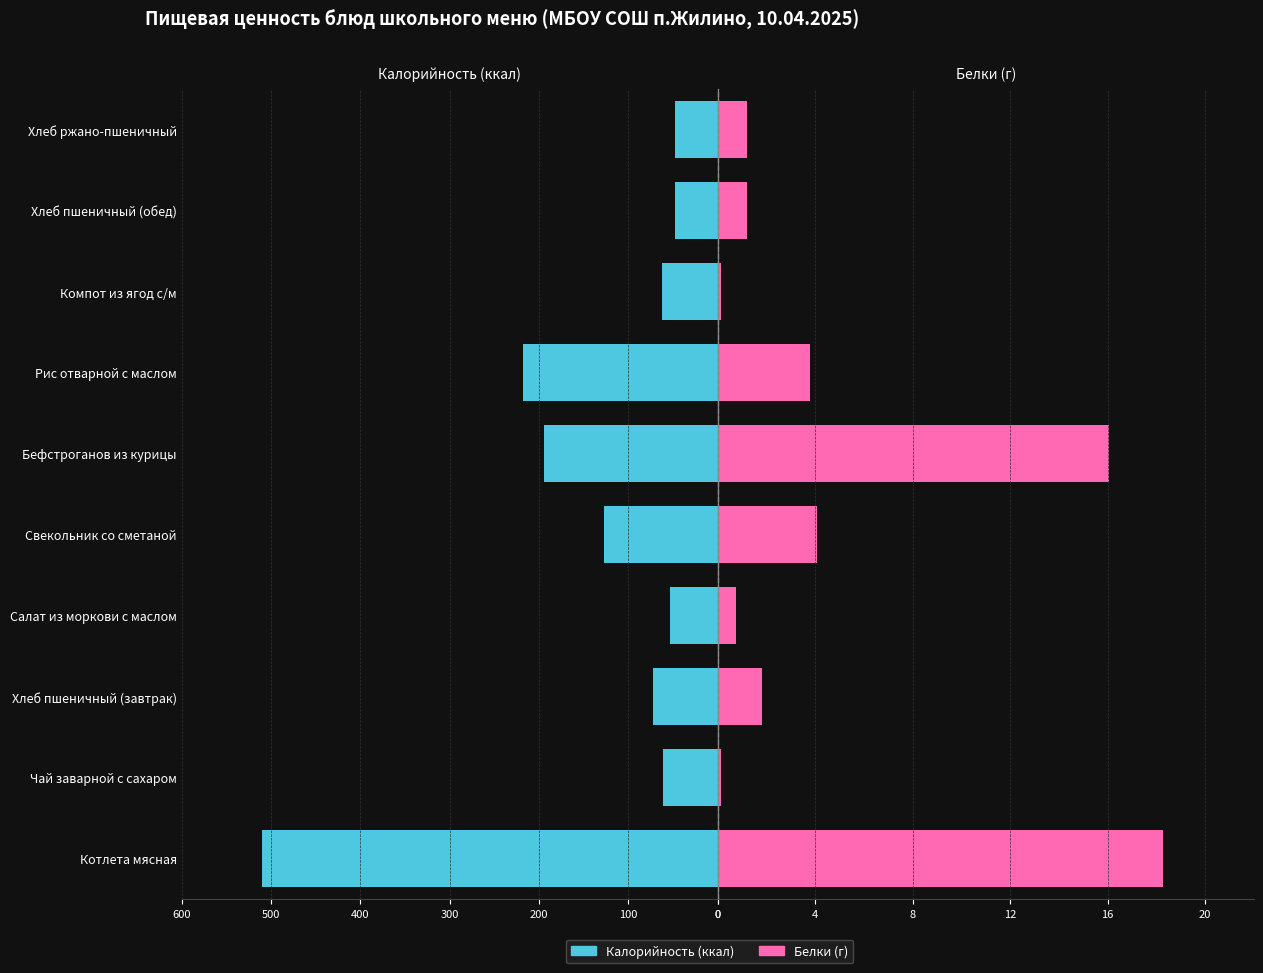

What are all the series names shown in the legend?

Калорийность, Белки